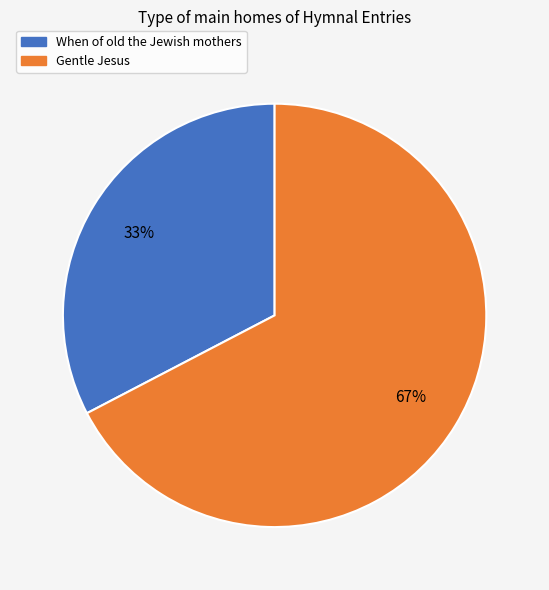

True or false: When of old the Jewish mothers accounts for 33% of the total.

True